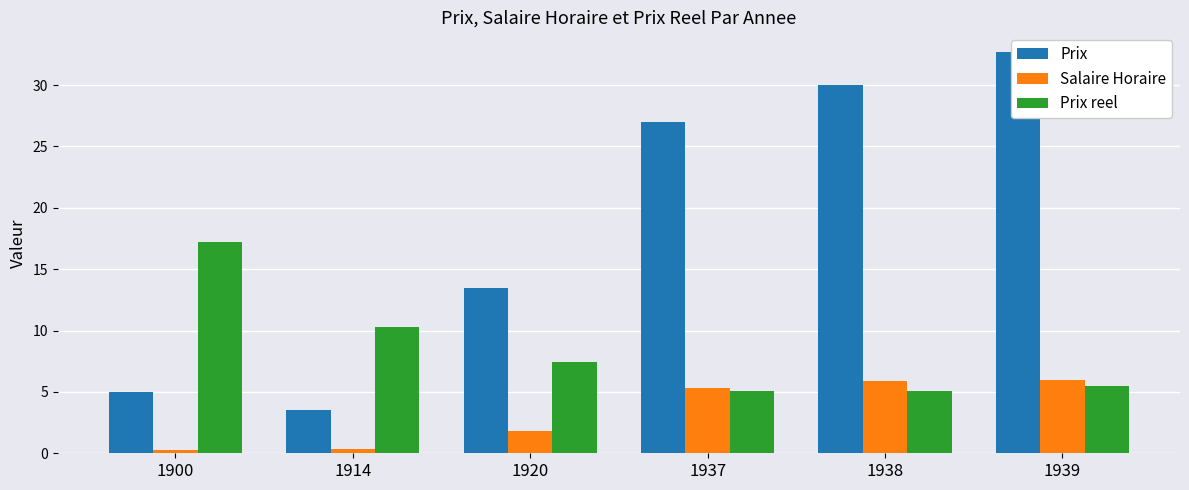

What is the value of the Prix reel bar at the 5th from the left?

5.1